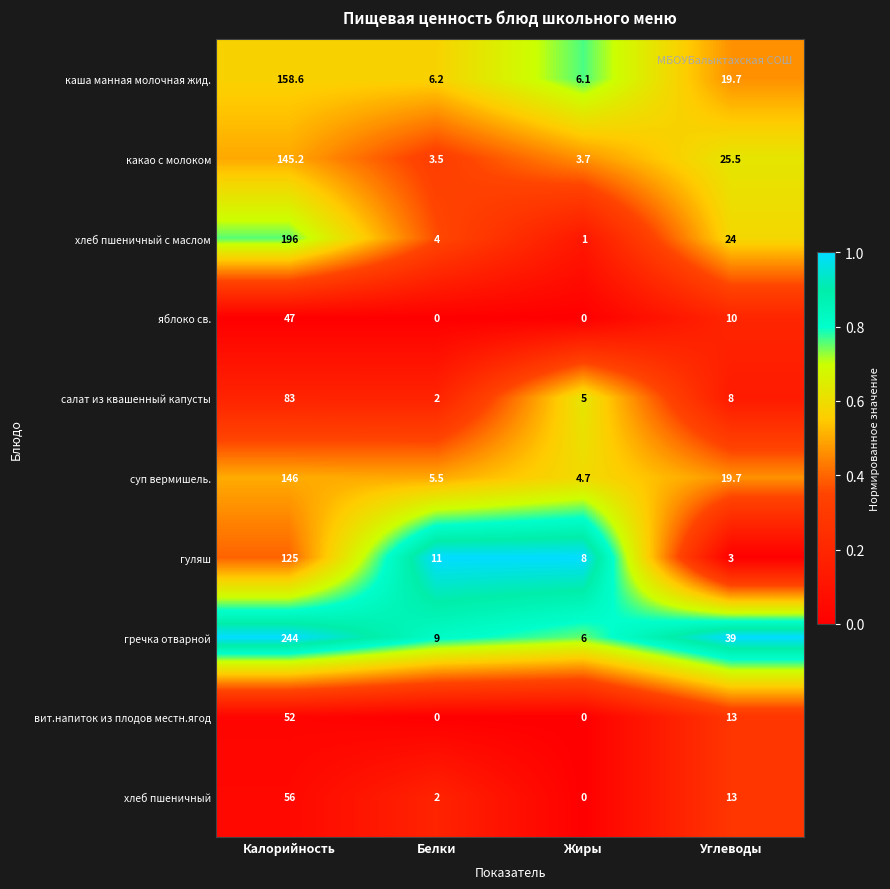

True or false: яблоко св. has a value of -32.0 at Жиры.

False